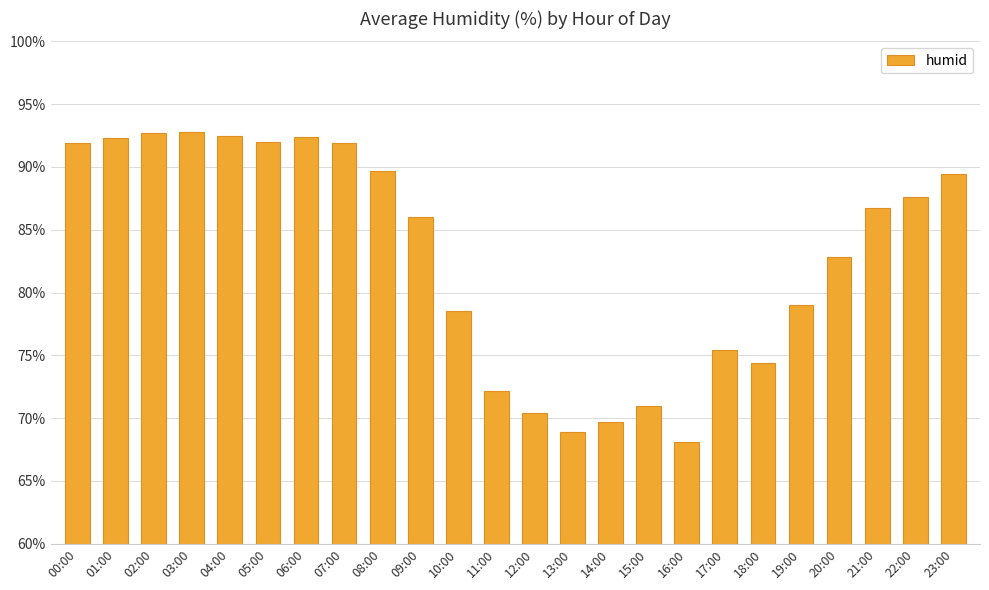

How many series are shown in this chart?

1